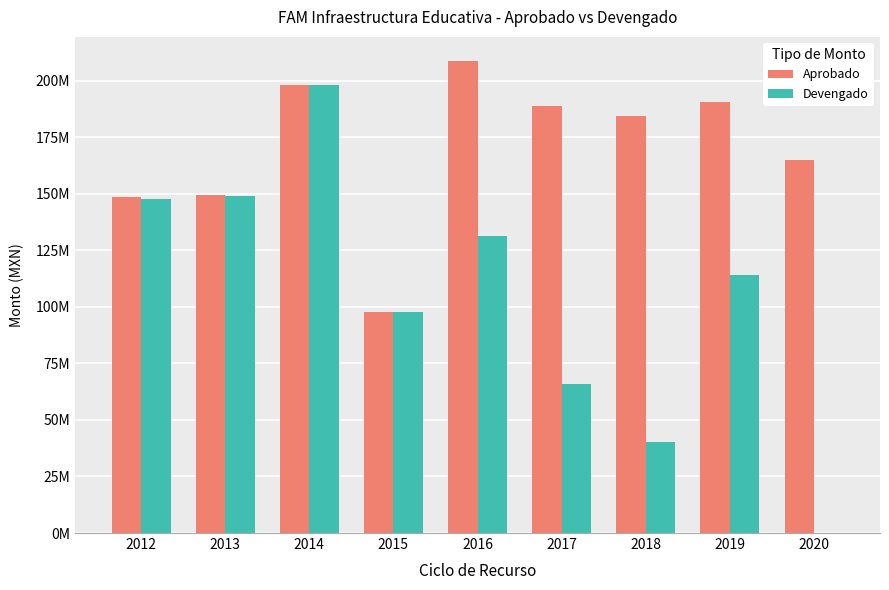

What are all the series names shown in the legend?

Aprobado, Devengado